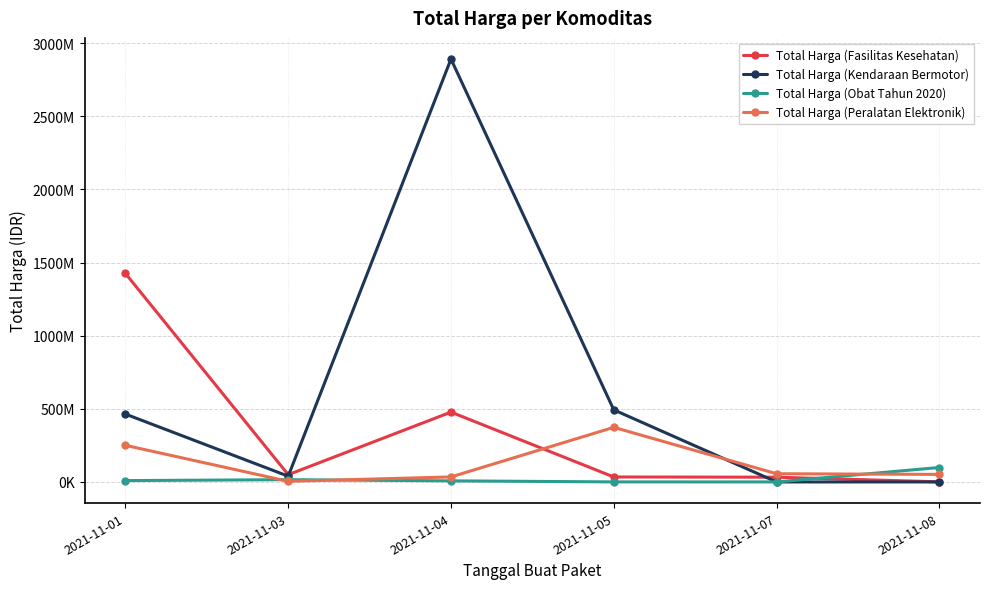

How many values in the Total Harga (Obat Tahun 2020) series are below 9180000?

3